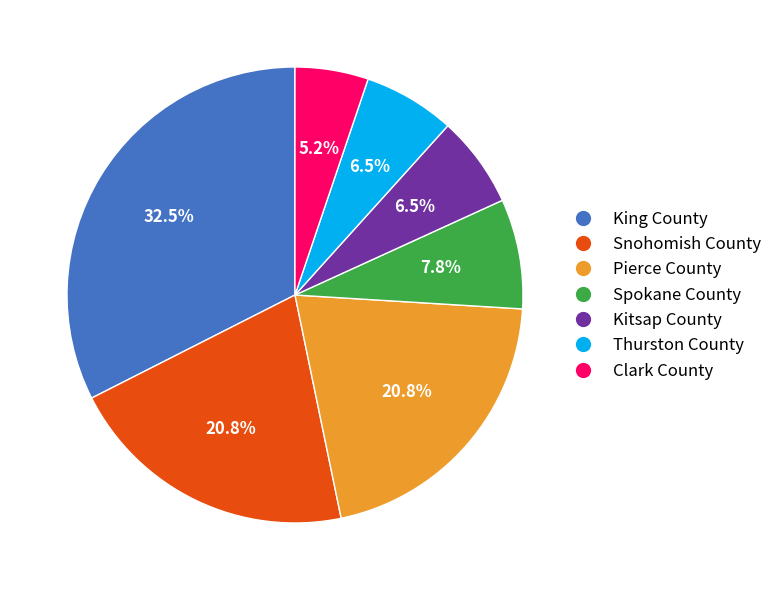

Combined, do Snohomish County and Spokane County account for over 50%?

No